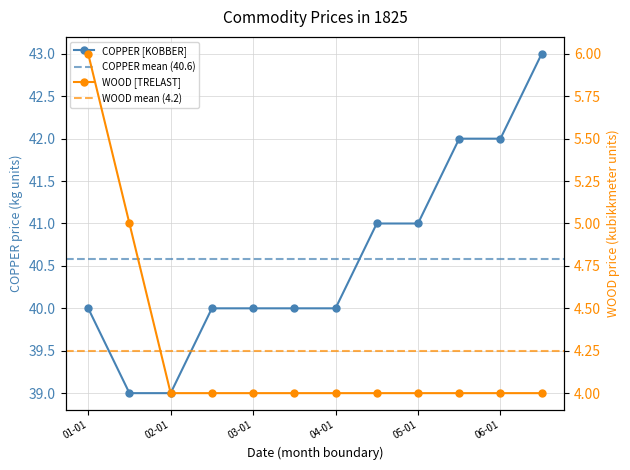

True or false: COPPER [KOBBER] and WOOD [TRELAST] intersect in this chart.

False